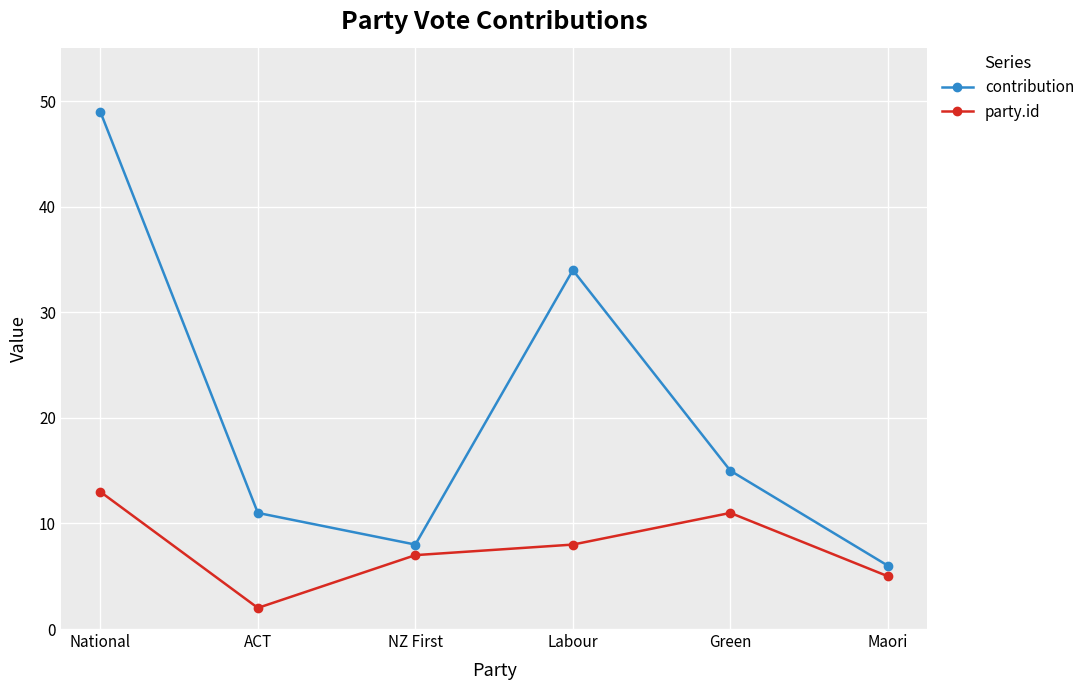

What is the minimum value for party.id?

2